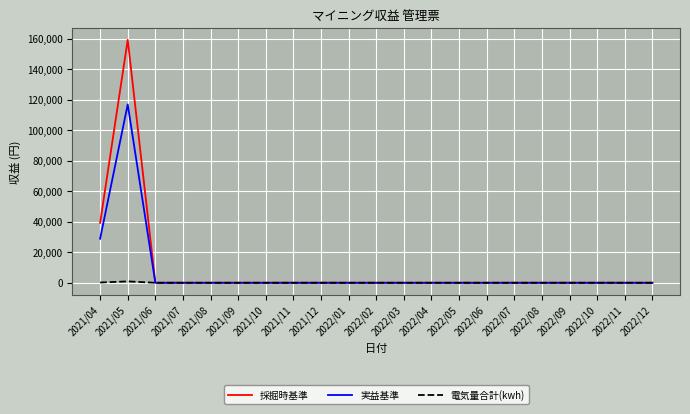

List the series in order of their overall mean, highest first.

採掘時基準, 実益基準, 電気量合計(kwh)